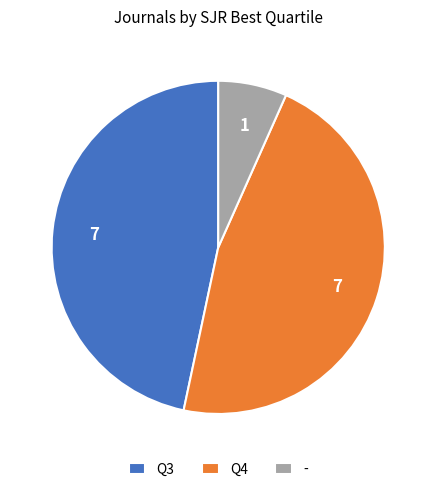

Between - and Q3, which is larger?

Q3